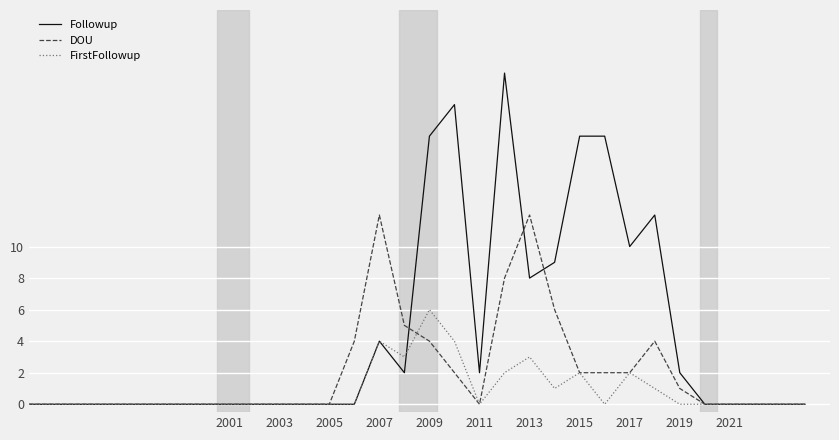

What is the greatest value displayed?

21